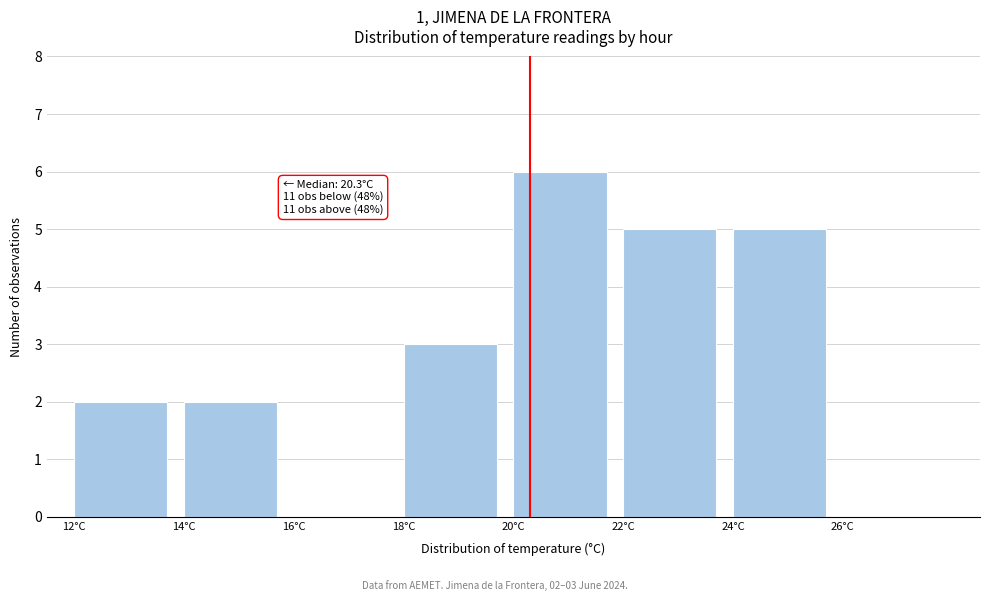

Over which range of the x-axis is the bar tallest?

20 to 22